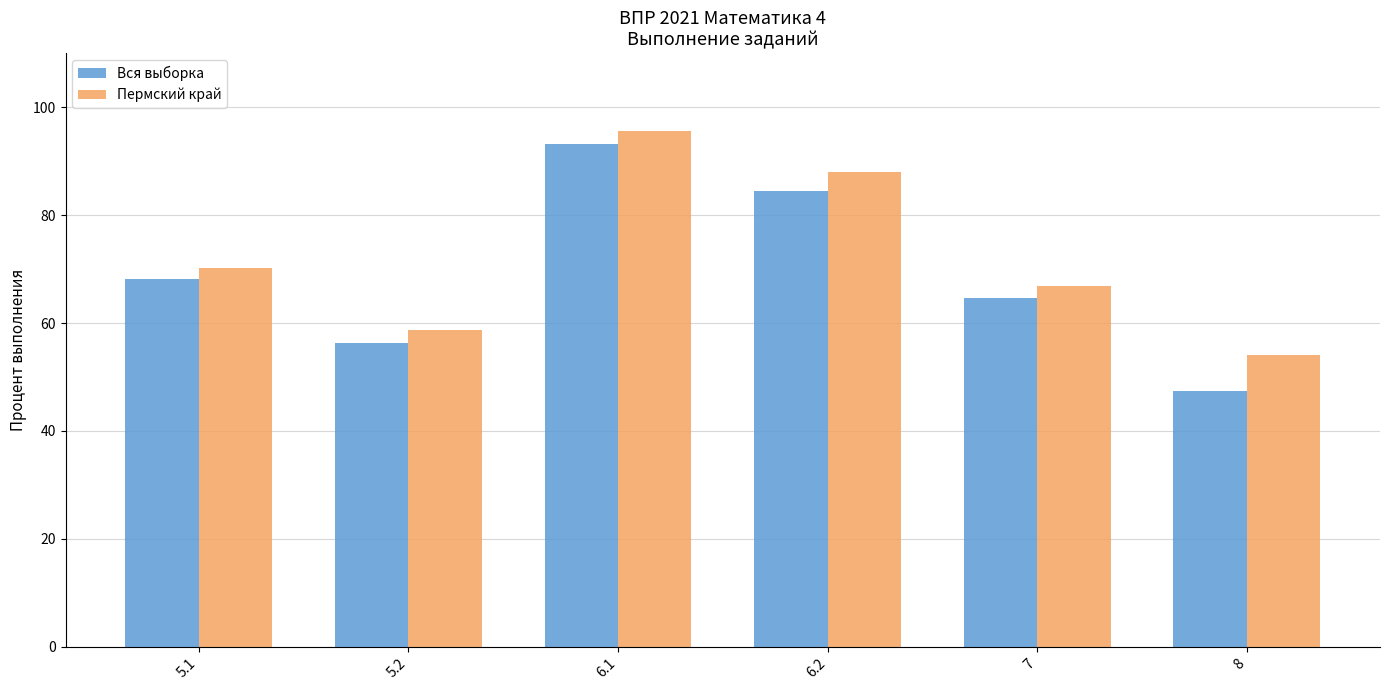

Count the number of categories in the chart.

6